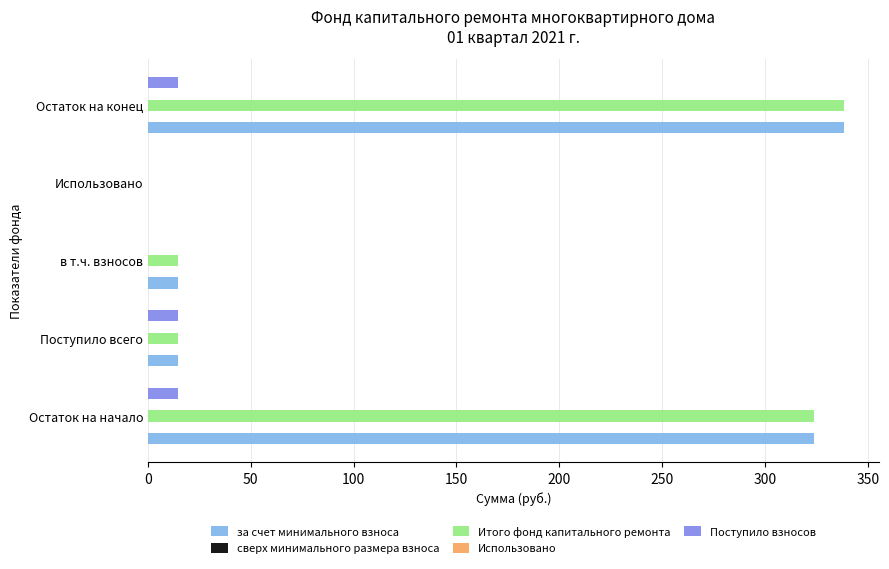

How many bars are there in total?

25